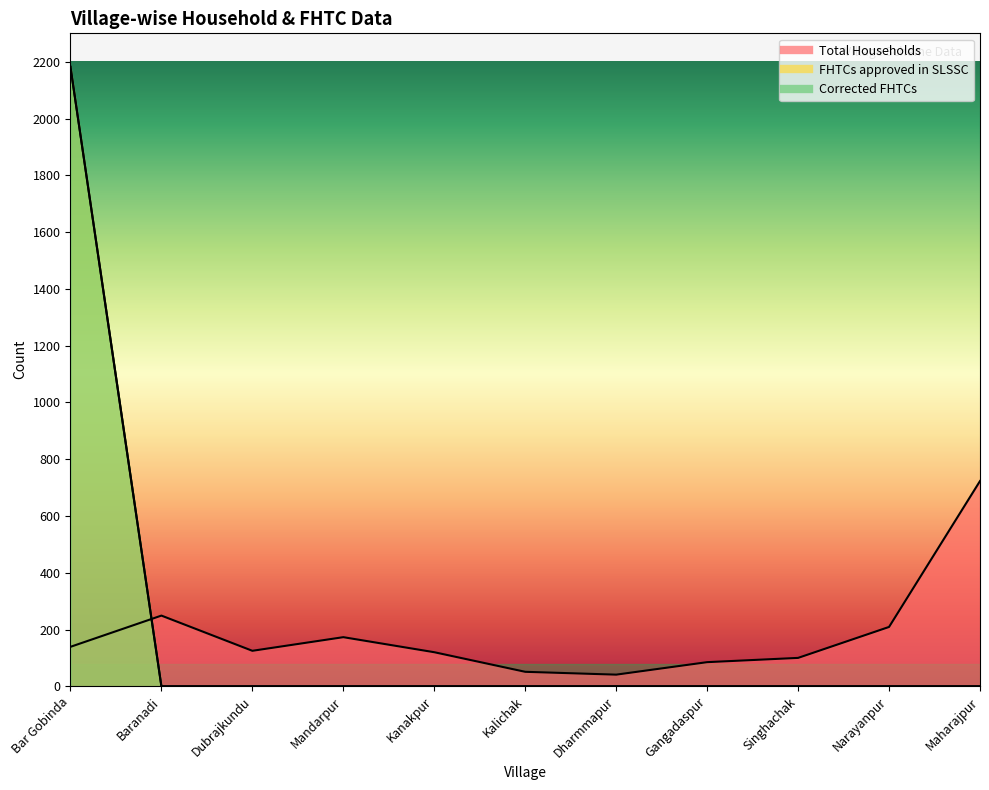

The value of Corrected FHTCs at Narayanpur is 0. True or false?

True